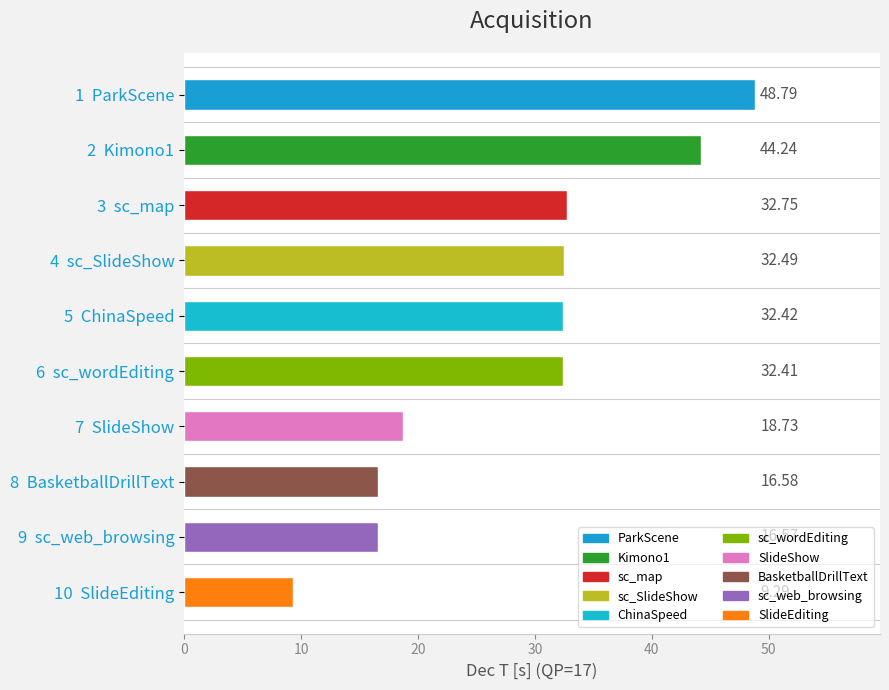

What is the sum of the values at 10  SlideEditing and 2  Kimono1?

53.5